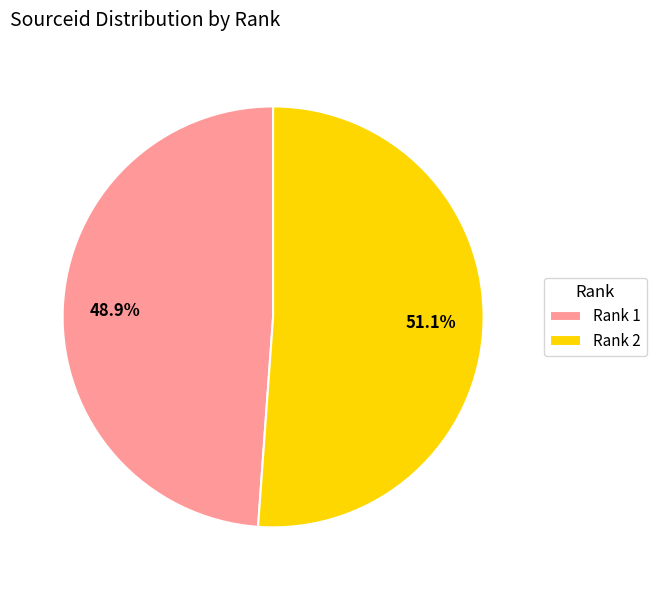

Approximately how many times larger is the value at Rank 1 compared to Rank 2?

1.0